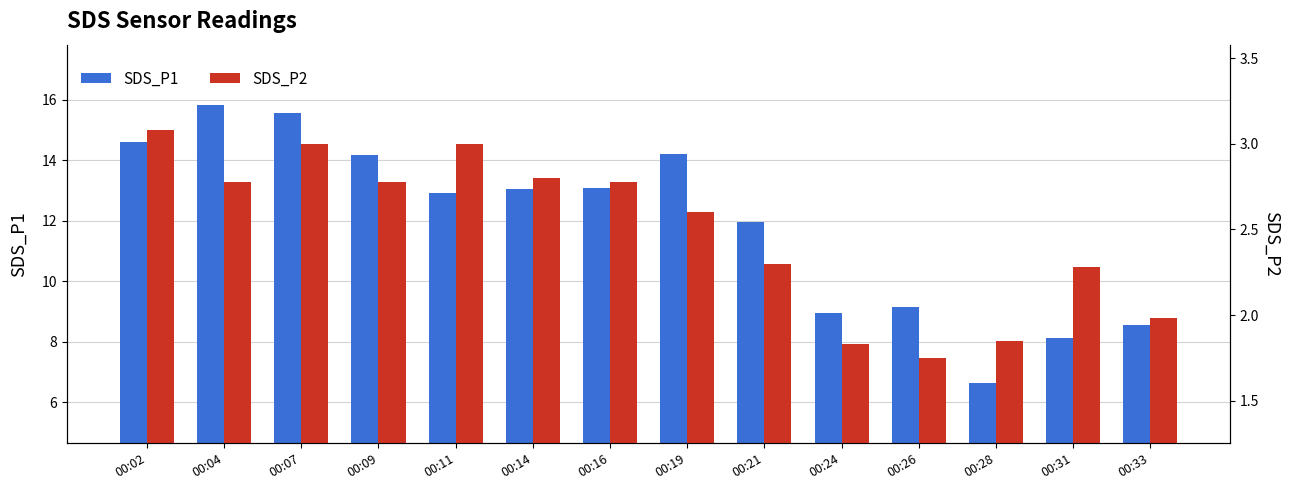

How many groups of bars are there?

14